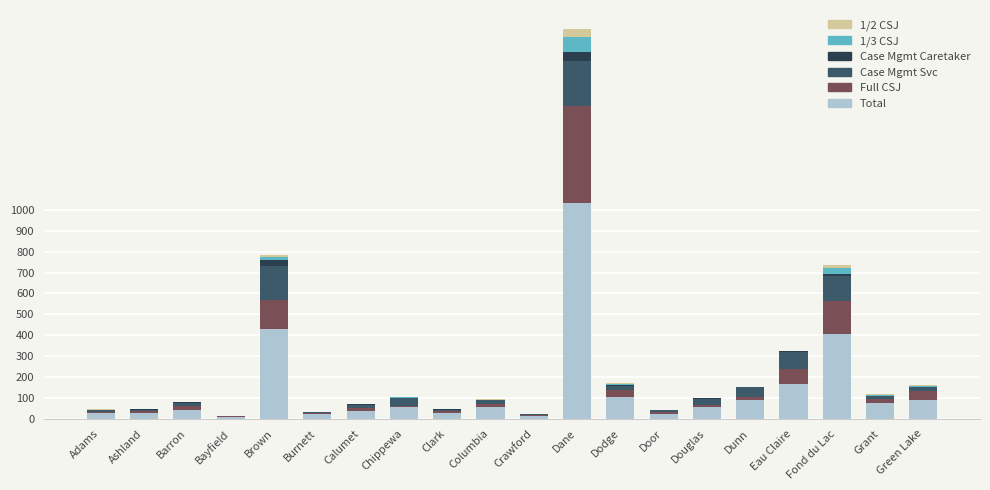

How many data points does each series have?

20